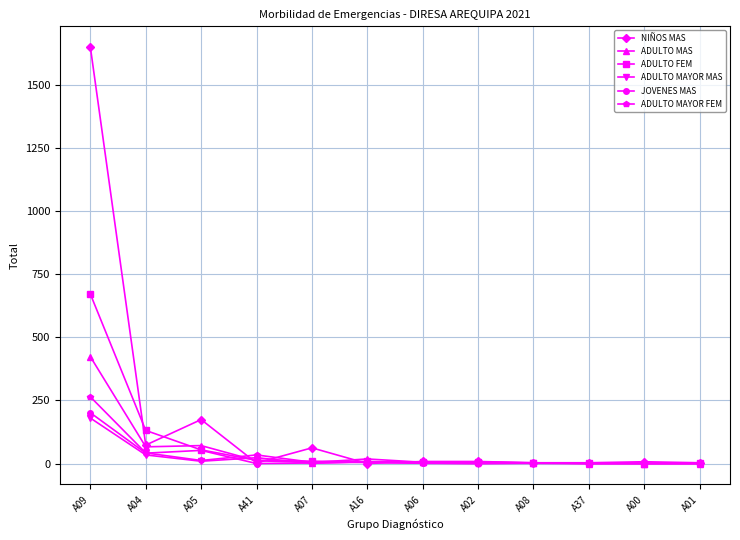

Does the chart have visible grid lines?

Yes